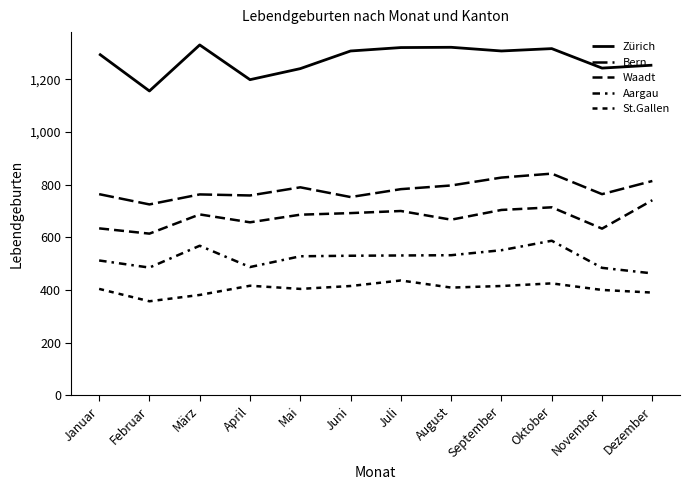

Does the chart have visible grid lines?

No